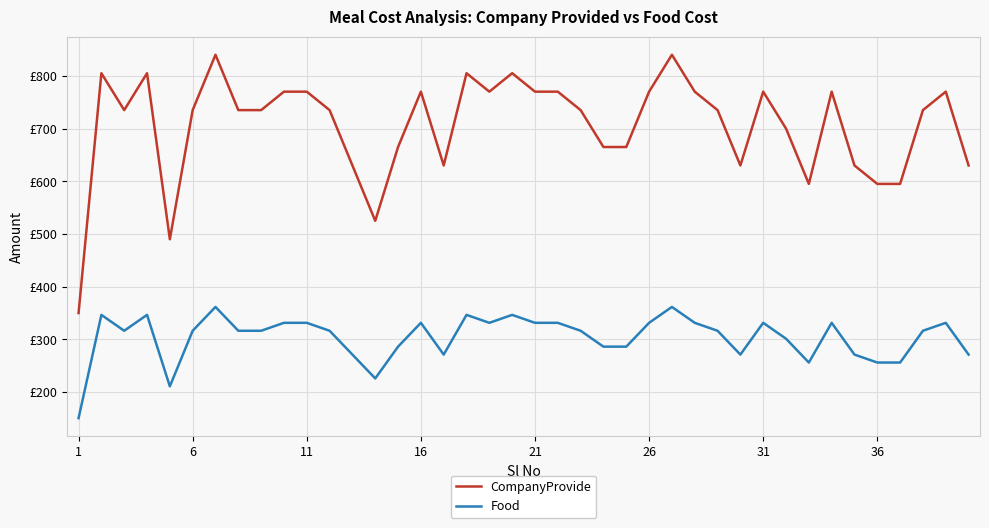

Is this an area chart (filled region under the line)?

No